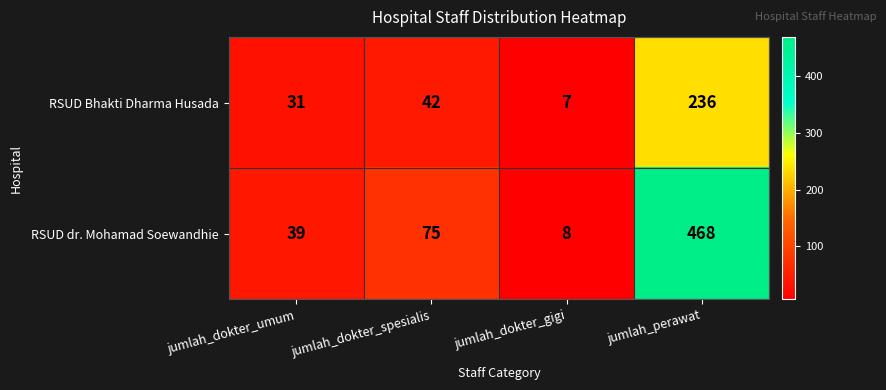

Where is RSUD dr. Mohamad Soewandhie nearest to the value 238?

jumlah_dokter_spesialis